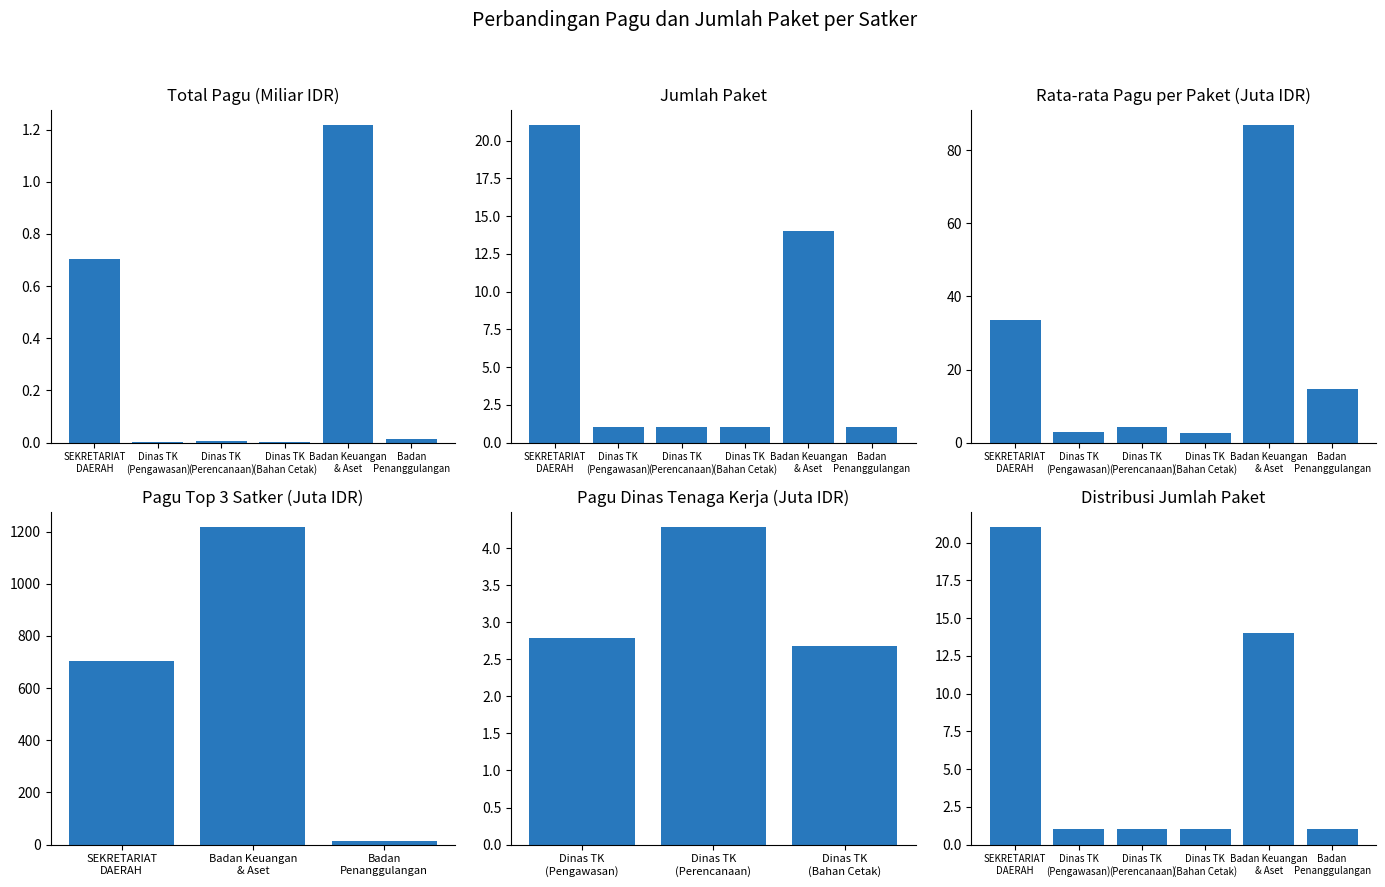

The chart shows a value of 0.0 at Badan Penanggulangan. True or false?

True